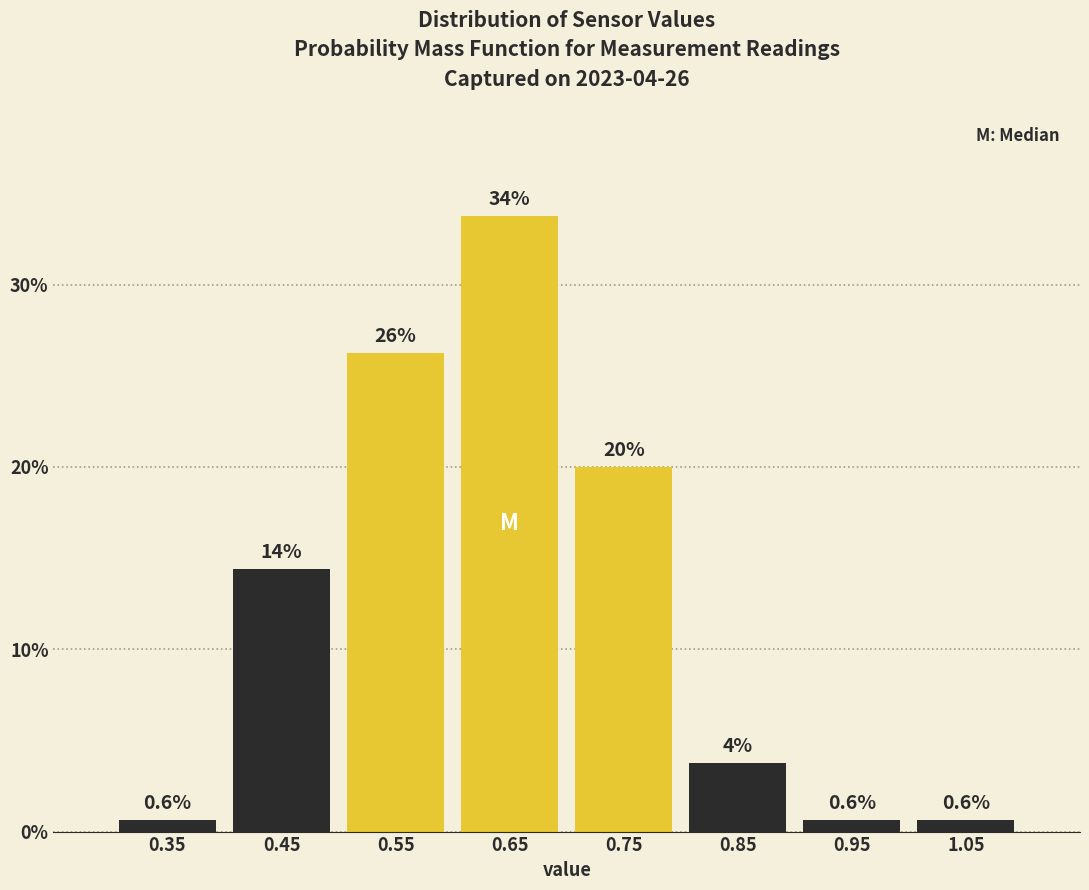

Which range on the x-axis has the tallest bar?

0.6 to 0.7